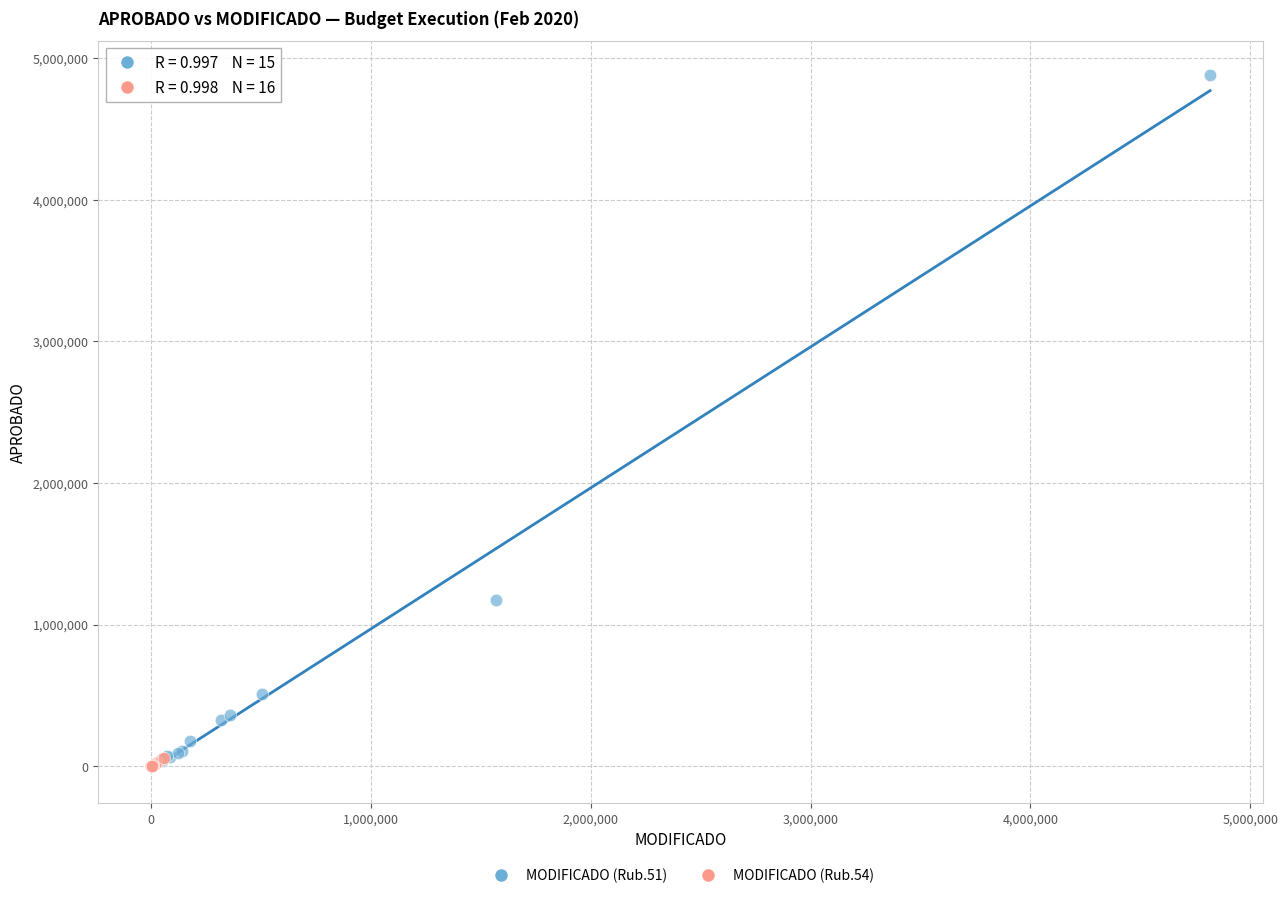

Which series has the largest Y range (max minus min)?

MODIFICADO (Rub.51)